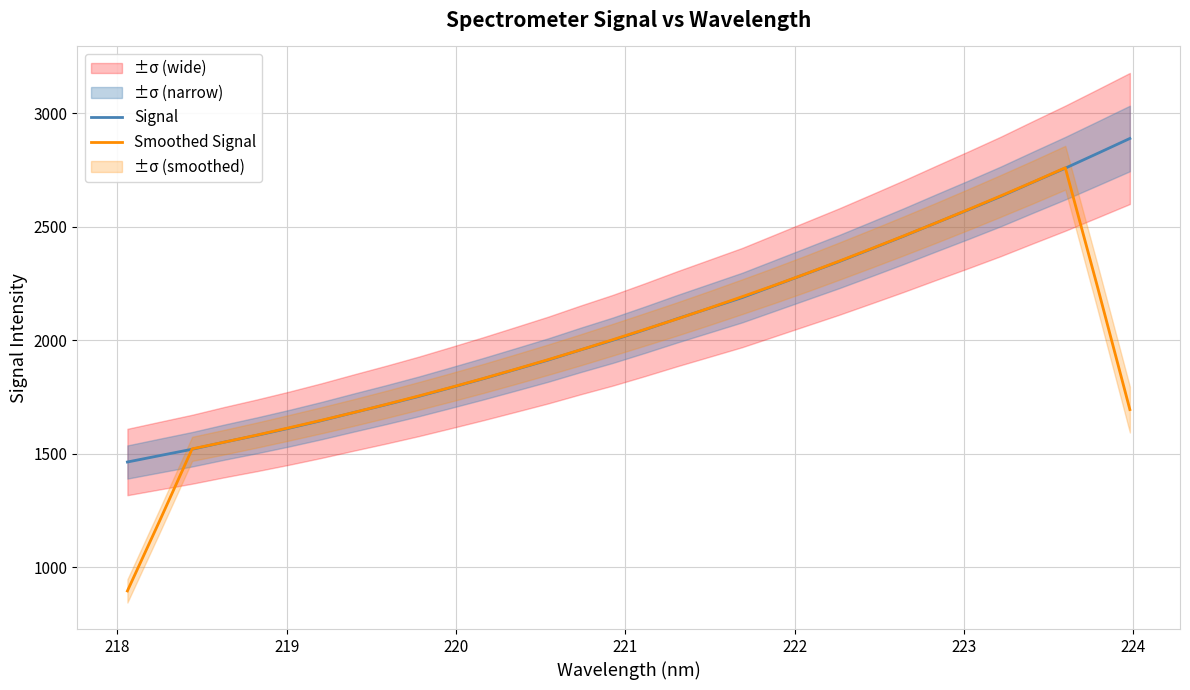

Reading left to right, what are all the values shown in this chart?

Signal: 1463.1	1491.4	1519.4	1550.9	1580.8	1612.3	1645.8	1681.4	1716.2	1752.4	1791.1	1830.4	1871.3	1912.5	1957.1	1999.9	2046.7	2095.0	2141.4	2187.9	2240.8	2293.7	2346.6	2402.3	2458.7	2517.1	2574.8	2633.8	2696.5	2758.3	2823.5	2889.3
Smoothed Signal: 894.8	1204.9	1521.1	1550.9	1581.8	1614.2	1647.3	1681.6	1717.3	1754.3	1792.2	1831.5	1872.5	1914.2	1957.5	2002.2	2048.0	2094.2	2142.4	2191.8	2242.1	2294.3	2348.4	2403.7	2459.9	2517.4	2576.2	2636.1	2697.4	2760.3	2233.5	1694.2